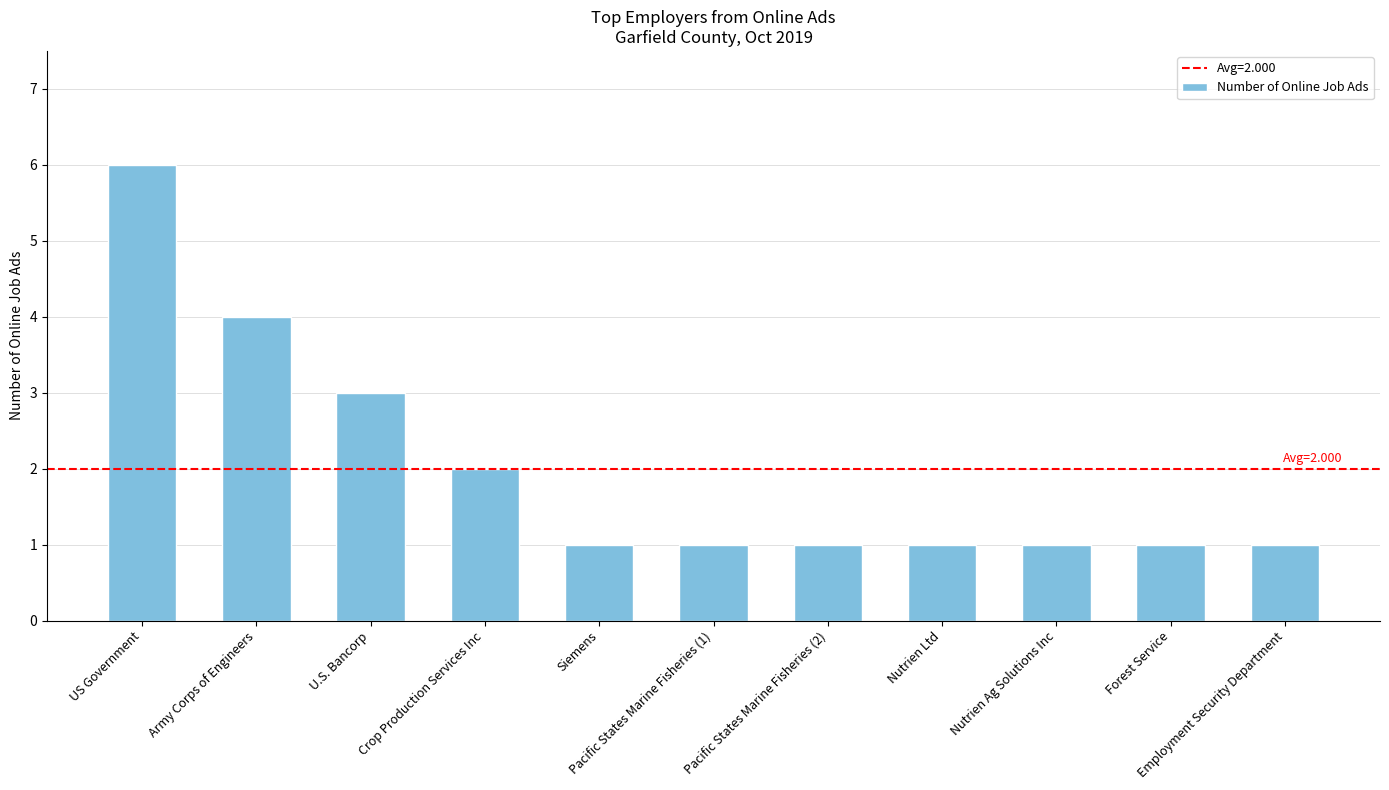

Reading left to right, what are all the values shown in this chart?

US Government=6	Army Corps of Engineers=4	U.S. Bancorp=3	Crop Production Services Inc=2	Siemens=1	Pacific States Marine Fisheries (1)=1	Pacific States Marine Fisheries (2)=1	Nutrien Ltd=1	Nutrien Ag Solutions Inc=1	Forest Service=1	Employment Security Department=1